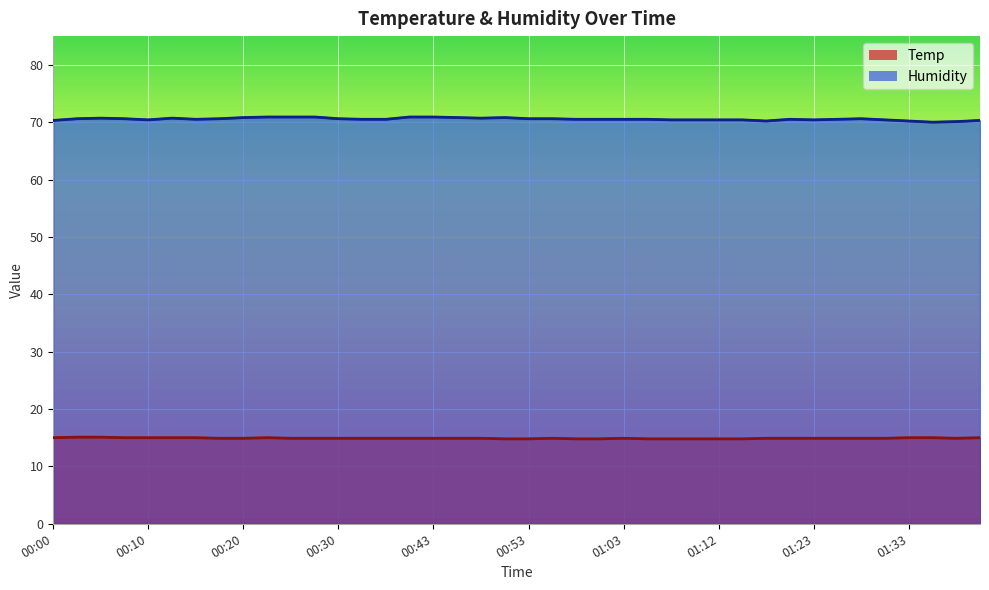

How many interior local peaks does the Humidity series have?

5